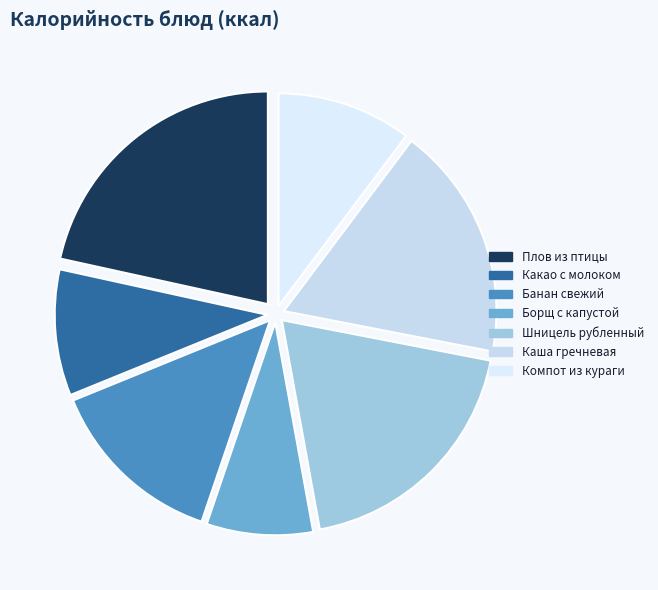

How many slices are in this pie chart?

7